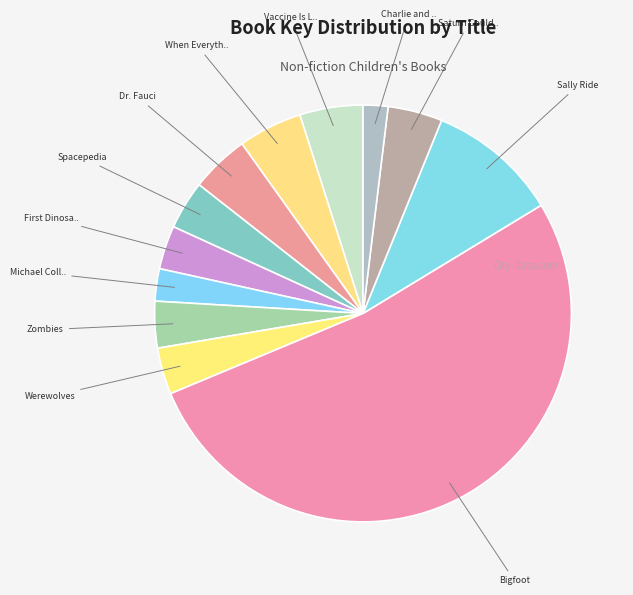

How many slices are in this pie chart?

12